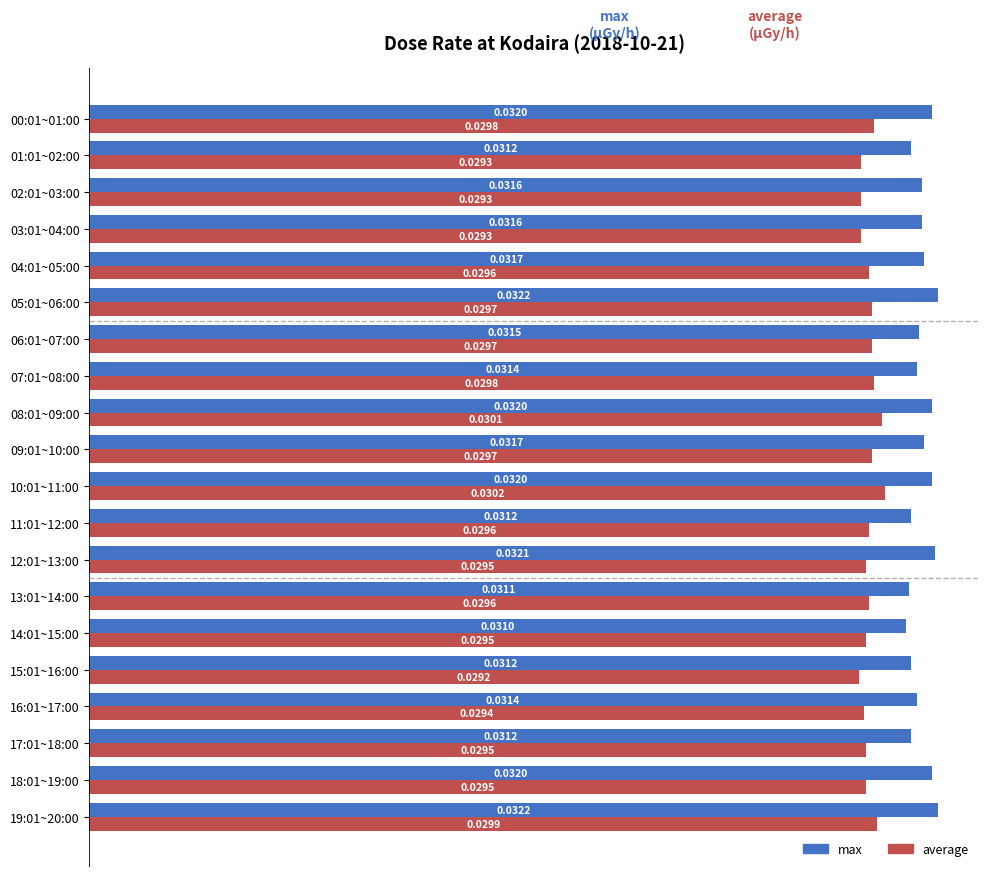

List the series in order of their peak value, highest first.

max, average